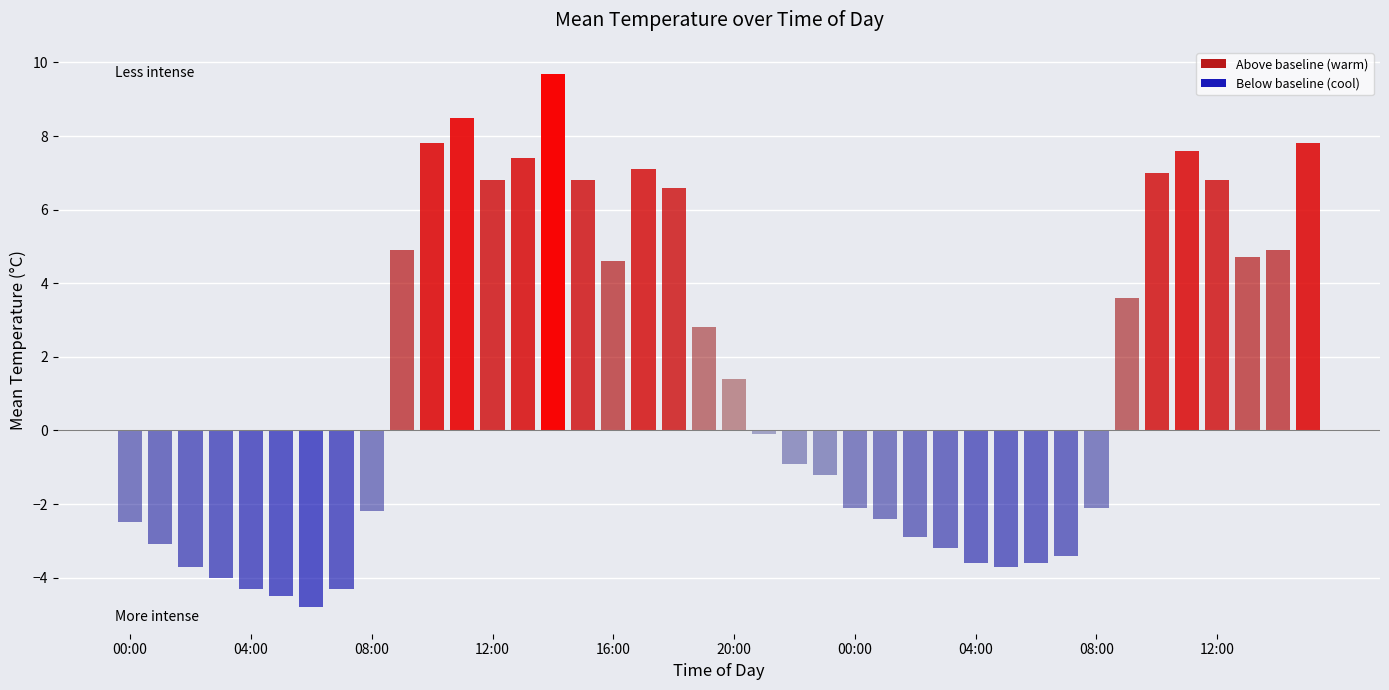

Reading right to left, list all the values displayed in this chart.

7.8	4.9	4.7	6.8	7.6	7.0	3.6	-2.1	-3.4	-3.6	-3.7	-3.6	-3.2	-2.9	-2.4	-2.1	-1.2	-0.9	-0.1	1.4	2.8	6.6	7.1	4.6	6.8	9.7	7.4	6.8	8.5	7.8	4.9	-2.2	-4.3	-4.8	-4.5	-4.3	-4.0	-3.7	-3.1	-2.5